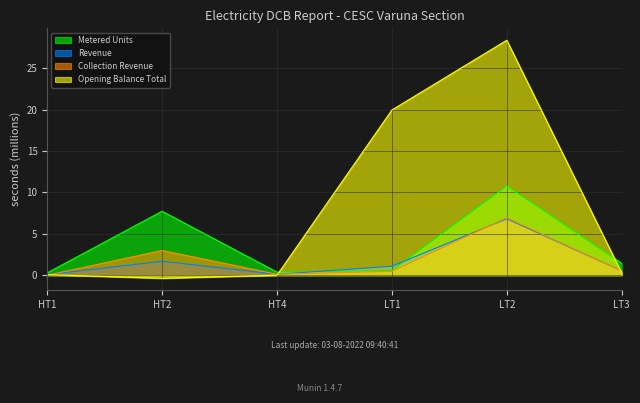

In Metered Units, how many points are higher than both neighbors (excluding endpoints)?

2